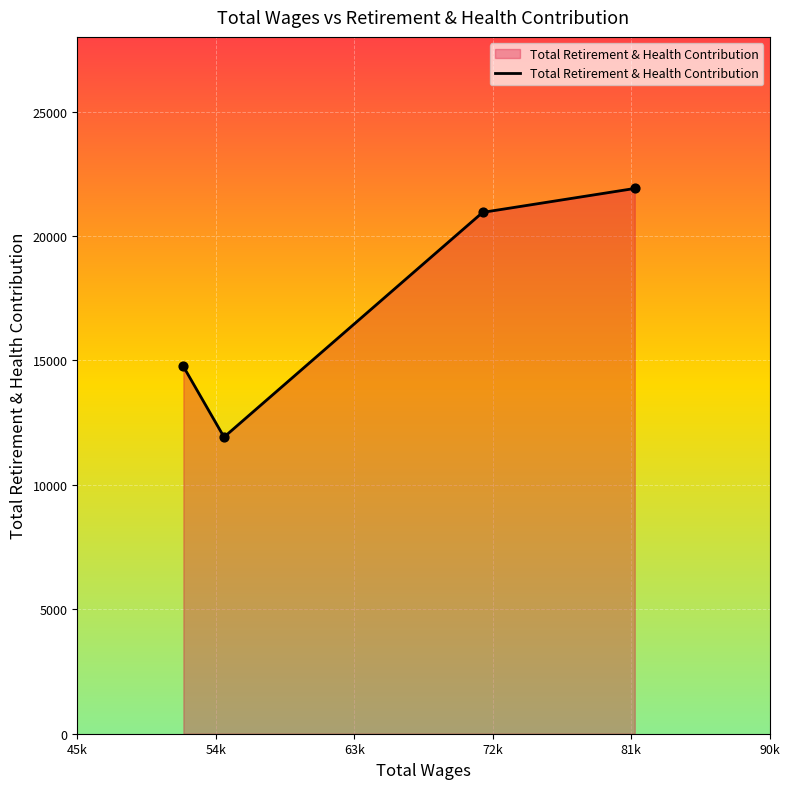

What is the difference between the maximum and minimum values?

9991.4